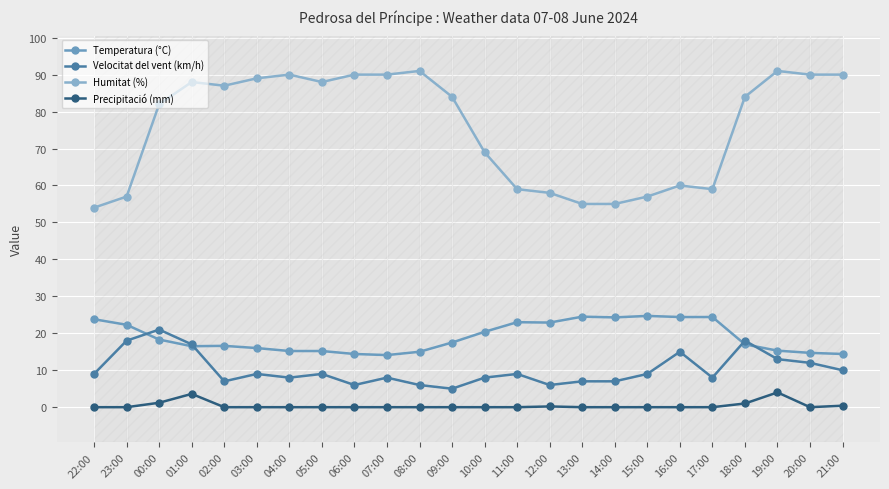

Which series changed the most between 08:00 and 11:00?

Humitat (%)